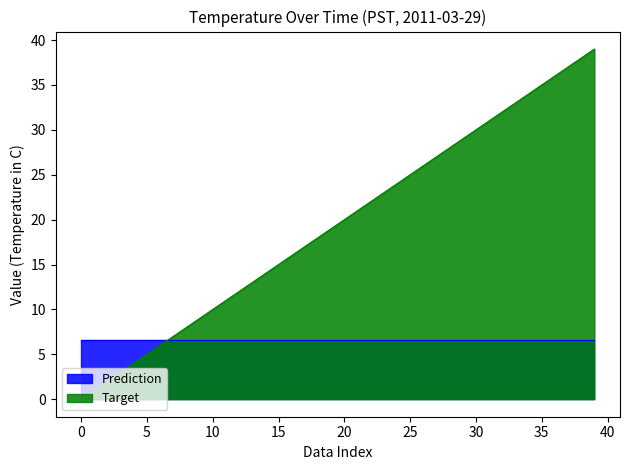

What is the difference between the values at 36 and 7?

29